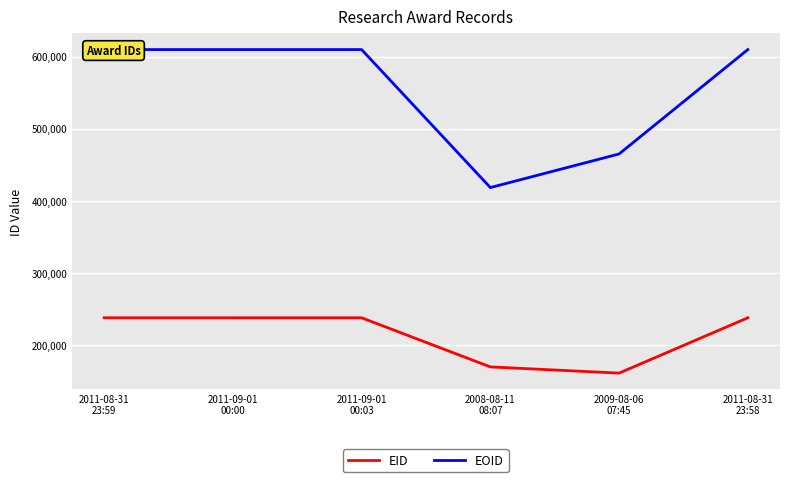

Is it true that EOID equals 936125 at 2011-08-31
23:58?

False